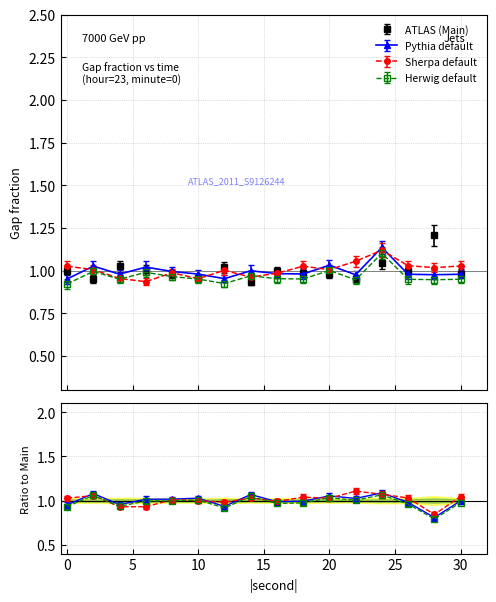

How many times do intensity_sh and intensity_py cross each other?

8